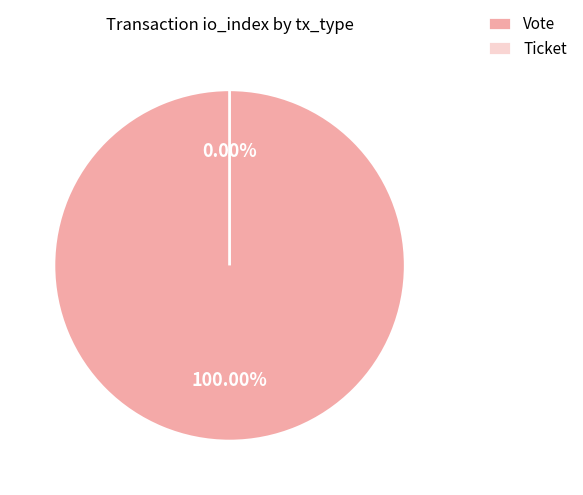

What is the majority slice?

Vote